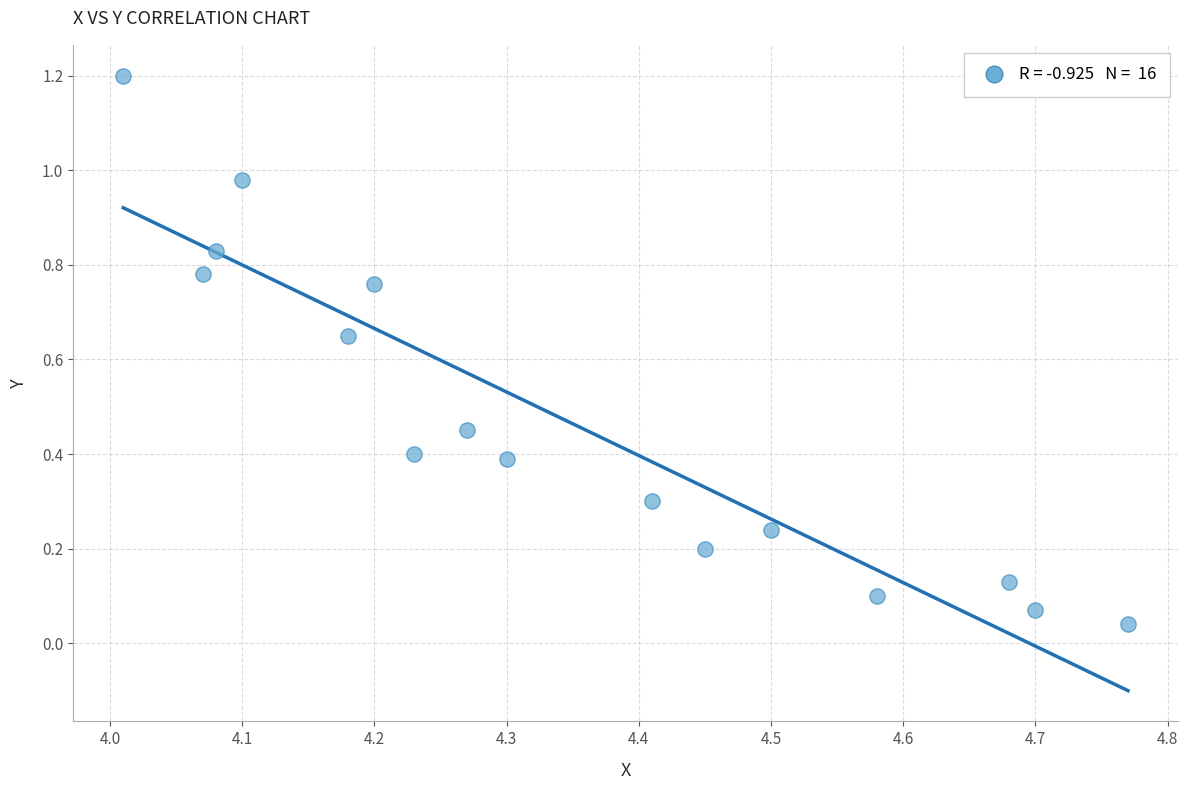

What is the range of Y values (max minus min)?

1.2